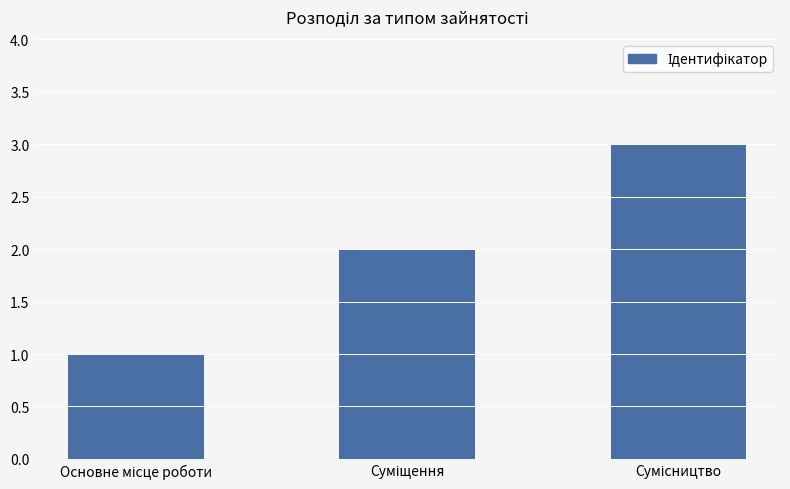

What is the maximum value shown in the chart?

3